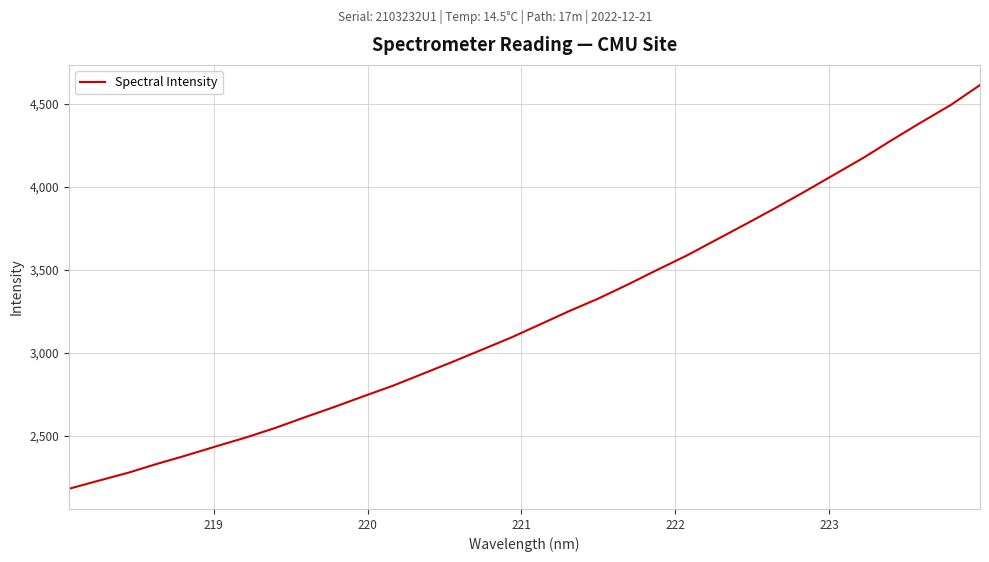

True or false: there are more than 0 points higher than both neighbors.

False